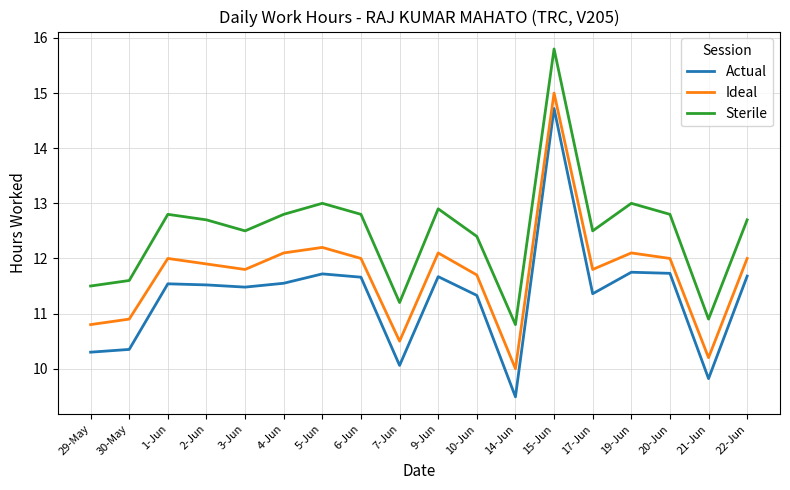

Where does the Actual series first go above 11?

1-Jun